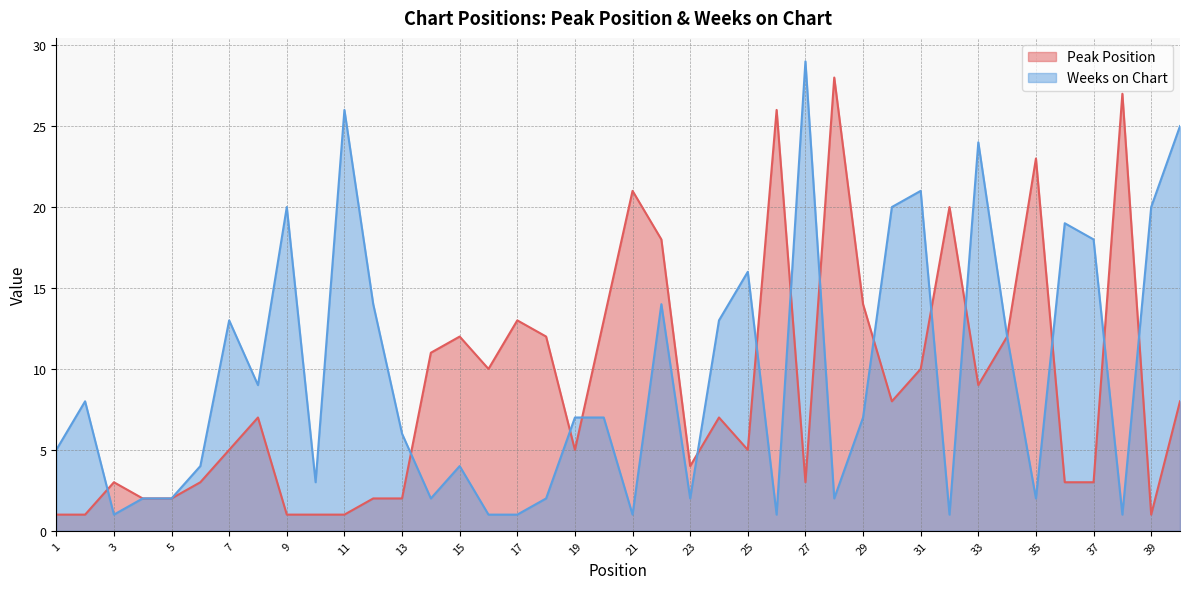

Is it true that Weeks on Chart equals 2 at 4?

True